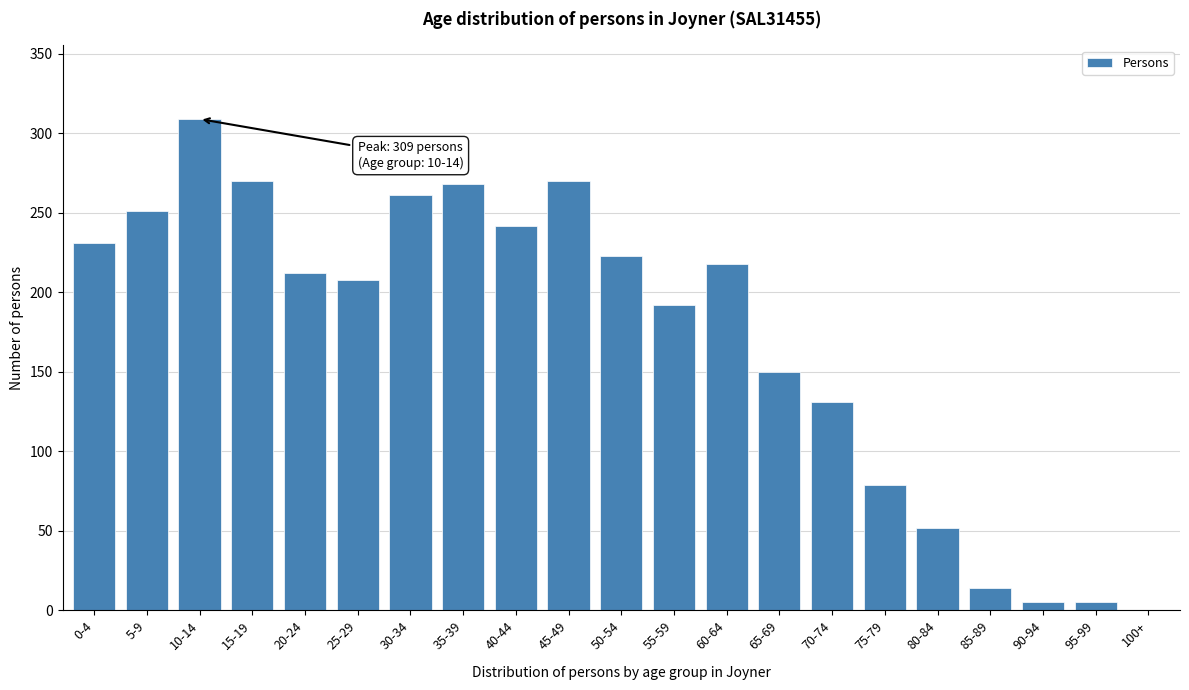

Reading left to right, what are all the values shown in this chart?

0-4=231	5-9=251	10-14=309	15-19=270	20-24=212	25-29=208	30-34=261	35-39=268	40-44=242	45-49=270	50-54=223	55-59=192	60-64=218	65-69=150	70-74=131	75-79=79	80-84=52	85-89=14	90-94=5	95-99=5	100+=0